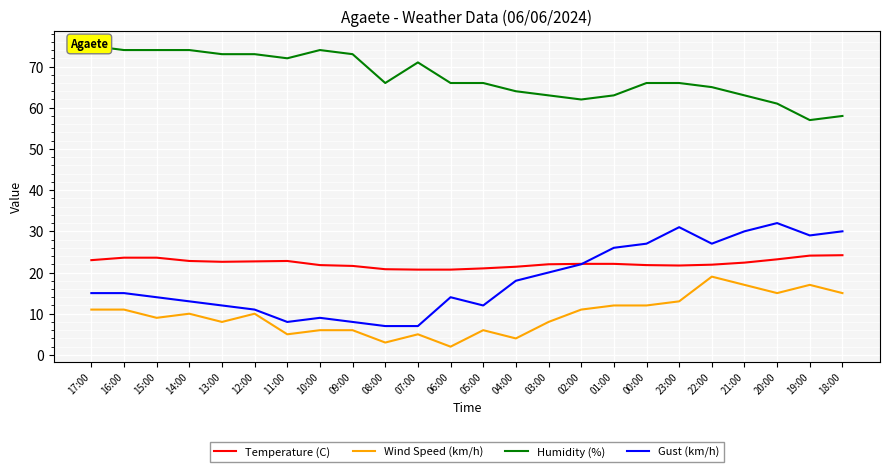

Where is the first local maximum for Wind Speed (km/h)?

14:00